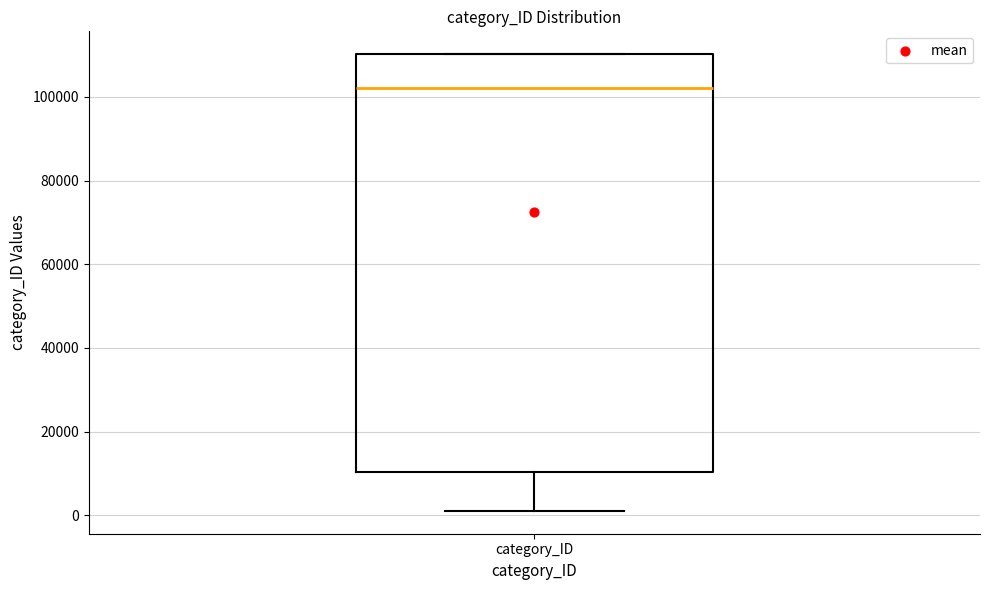

Where is the upper edge of the box for category_ID on the y-axis? The values are not printed on the chart, so give them approximately, as read against the axis.

110000